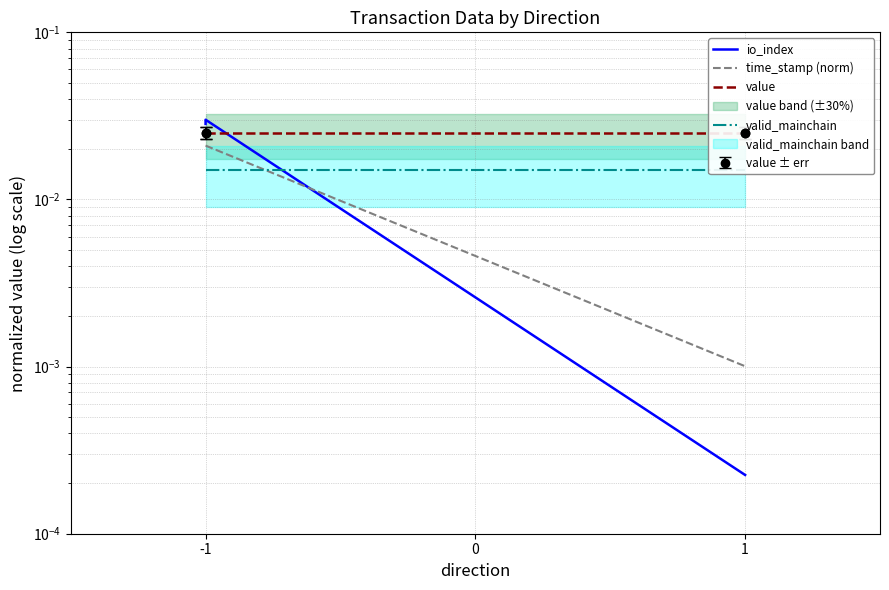

Is the value of io_index at -1 greater than the value of valid_mainchain at -1?

Yes